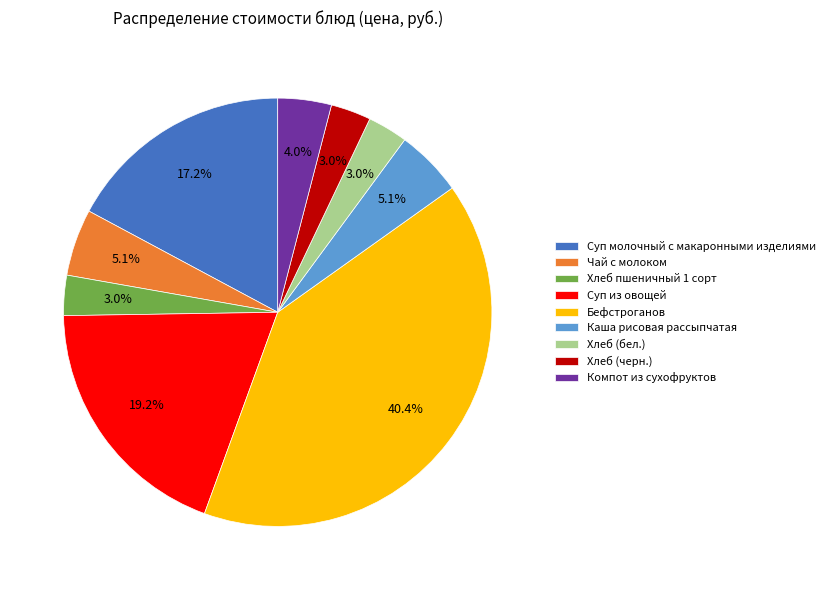

Is there a majority slice in this chart?

No